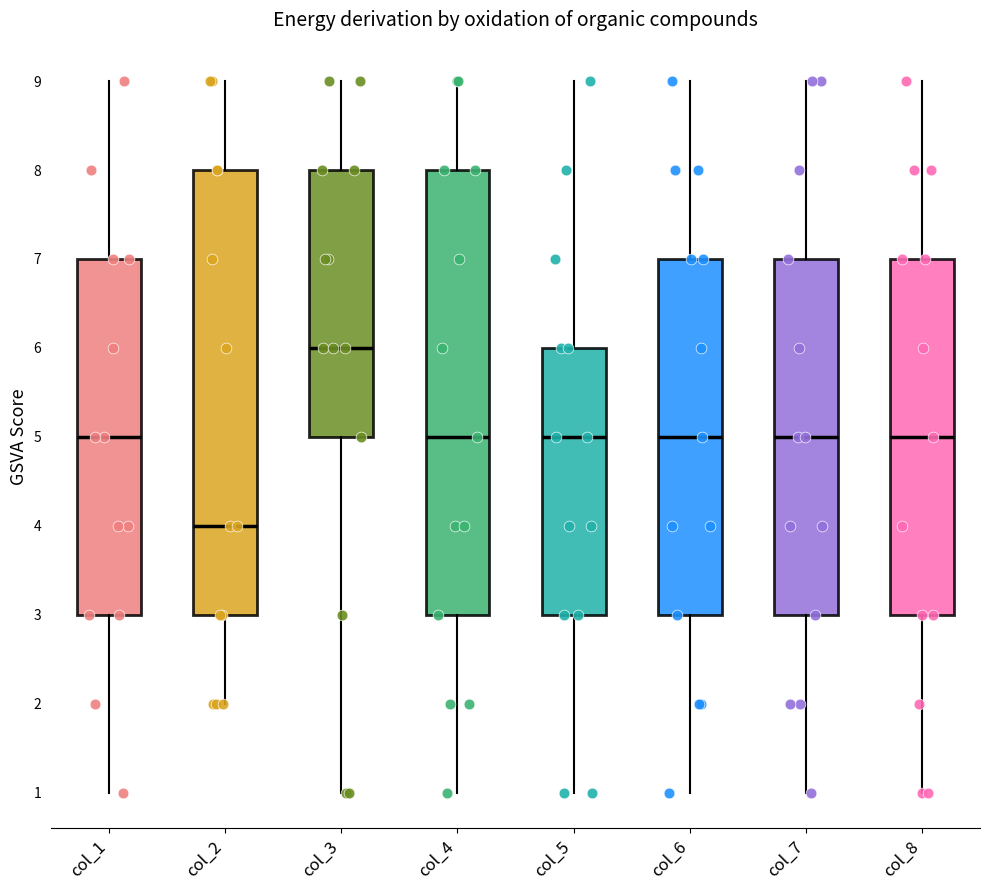

Reading left to right, transcribe this box plot: for each box, give where its median line is, the range the box spans, and where its two whiskers end, as read against the y-axis. The values are not printed on the chart, so give them approximately, as read against the axis.

col_1: median 5, box 3 to 7, whiskers 1 to 9
col_2: median 4, box 3 to 8, whiskers 2 to 9
col_3: median 6, box 5 to 8, whiskers 1 to 9
col_4: median 5, box 3 to 8, whiskers 1 to 9
col_5: median 5, box 3 to 6, whiskers 1 to 9
col_6: median 5, box 3 to 7, whiskers 1 to 9
col_7: median 5, box 3 to 7, whiskers 1 to 9
col_8: median 5, box 3 to 7, whiskers 1 to 9